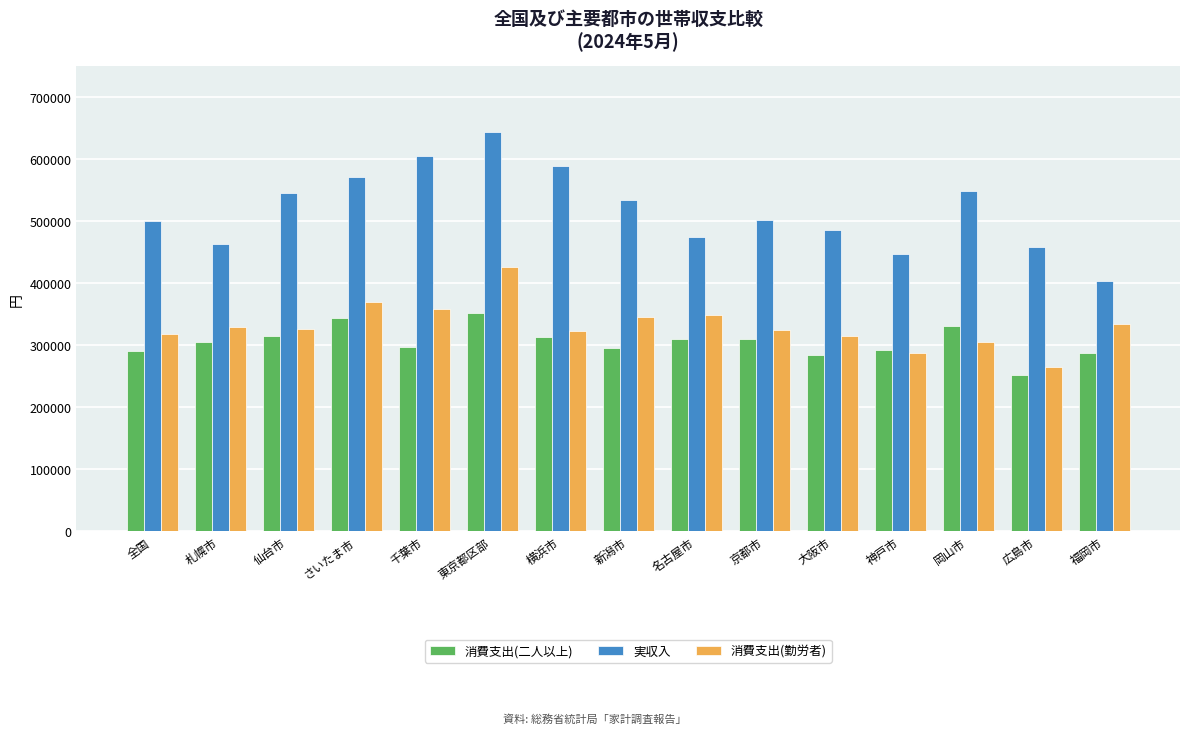

What are all the series names shown in the legend?

消費支出(二人以上), 実収入, 消費支出(勤労者)